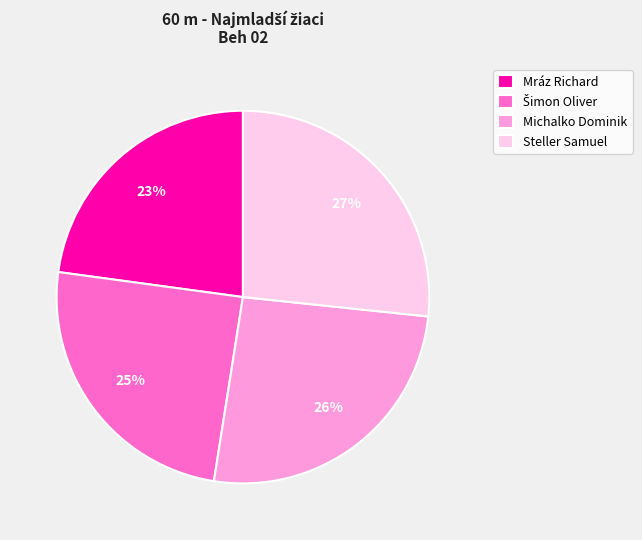

Is the sum of Steller Samuel and Mráz Richard greater than half?

No